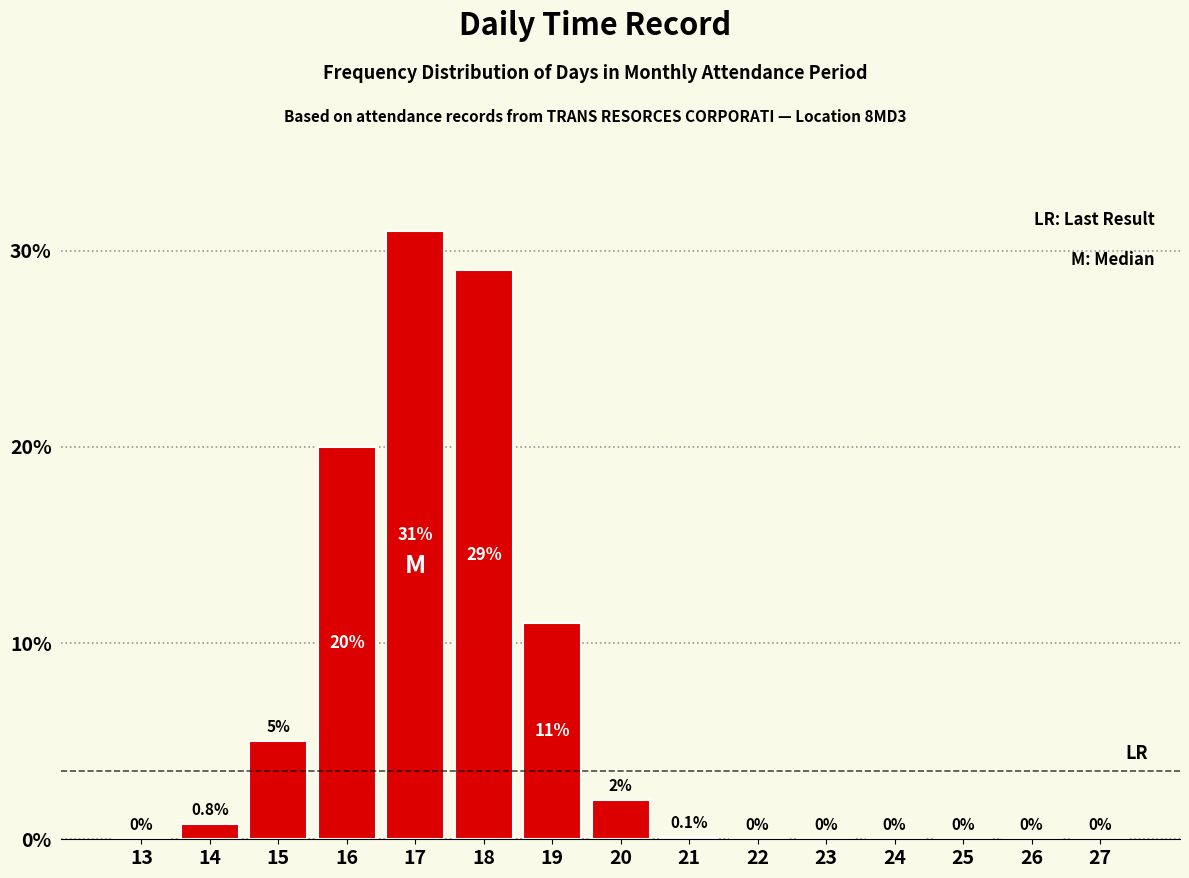

Reading left to right, what are all the values shown in this chart?

13=0.0	14=0.8	15=5.0	16=20.0	17=31.0	18=29.0	19=11.0	20=2.0	21=0.1	22=0.0	23=0.0	24=0.0	25=0.0	26=0.0	27=0.0